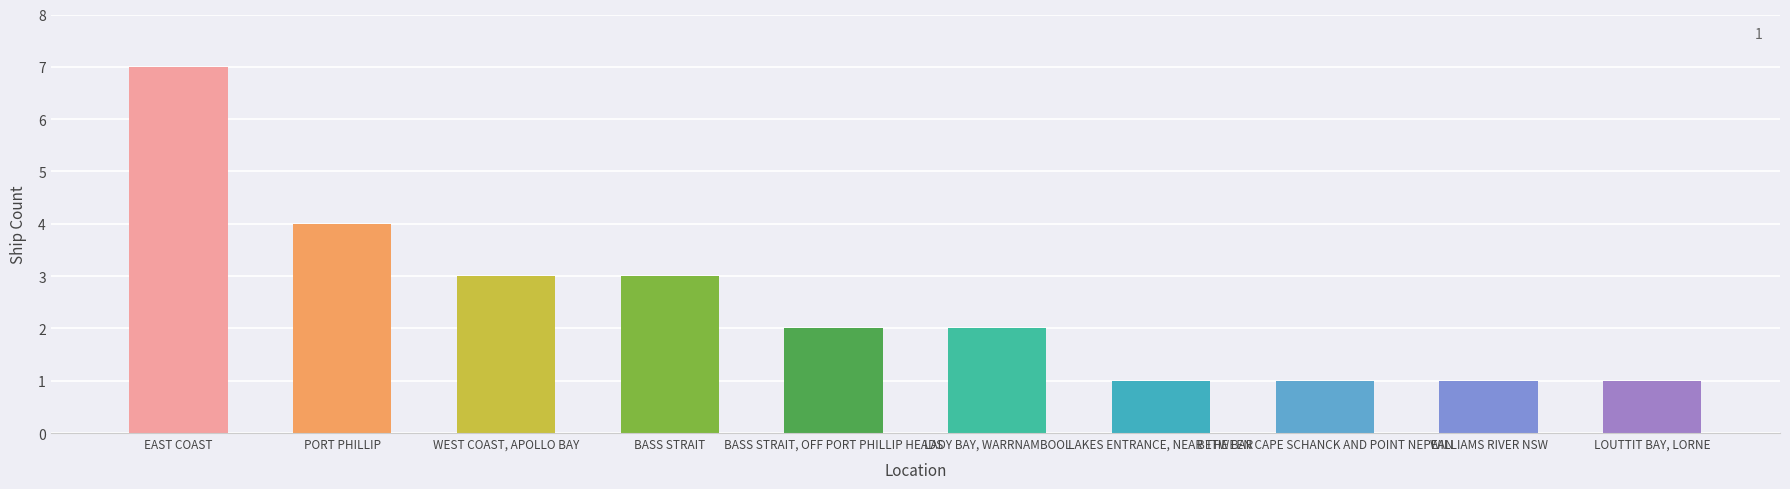

What is the ratio of the value at PORT PHILLIP to the value at LAKES ENTRANCE, NEAR THE BAR?

4.0